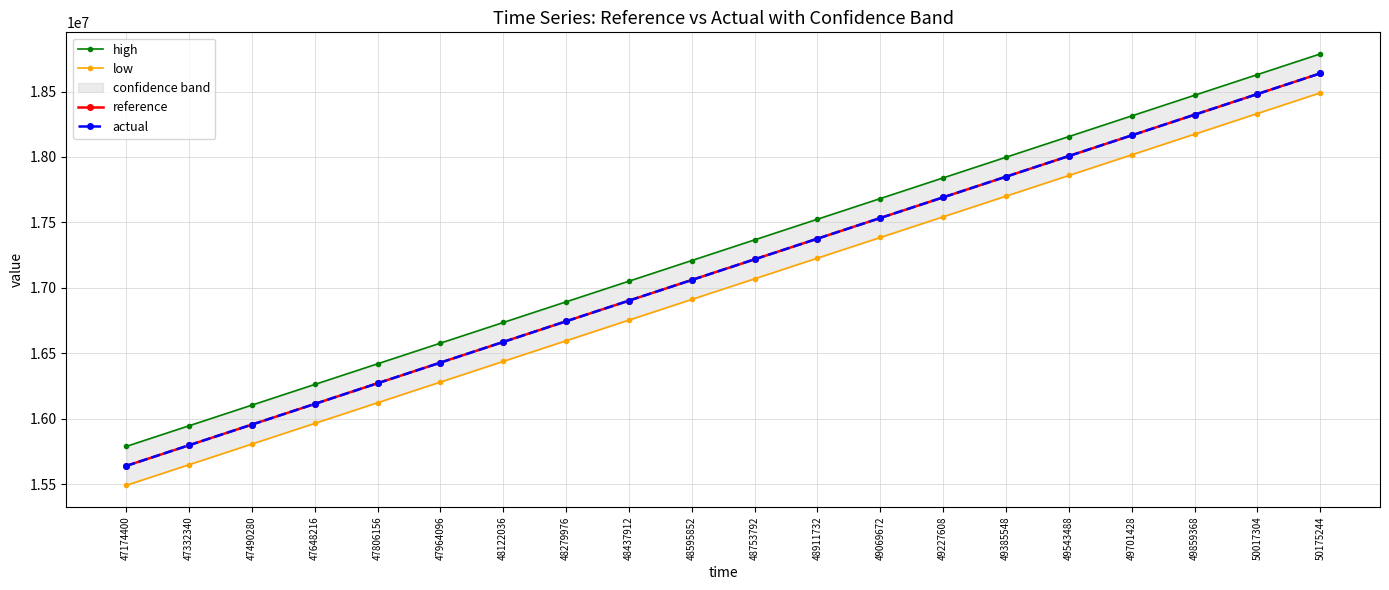

What is the minimum value shown in the chart?

15489576.5